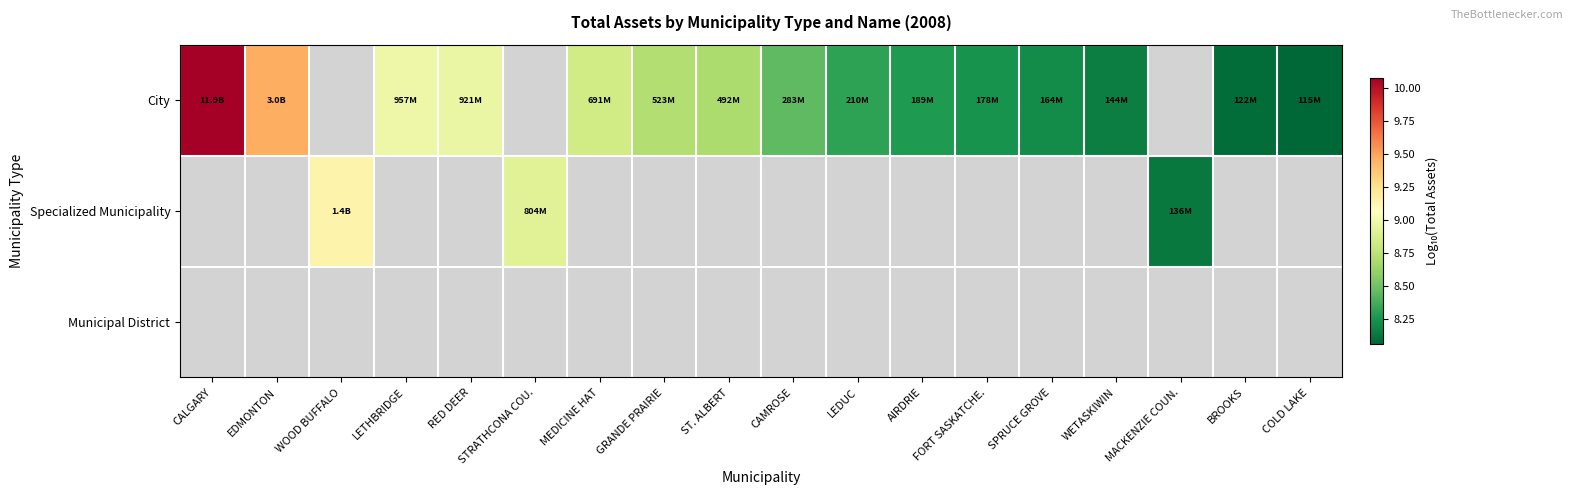

Rank the series by their maximum value, from highest to lowest.

City, Specialized Municipality, Municipal District